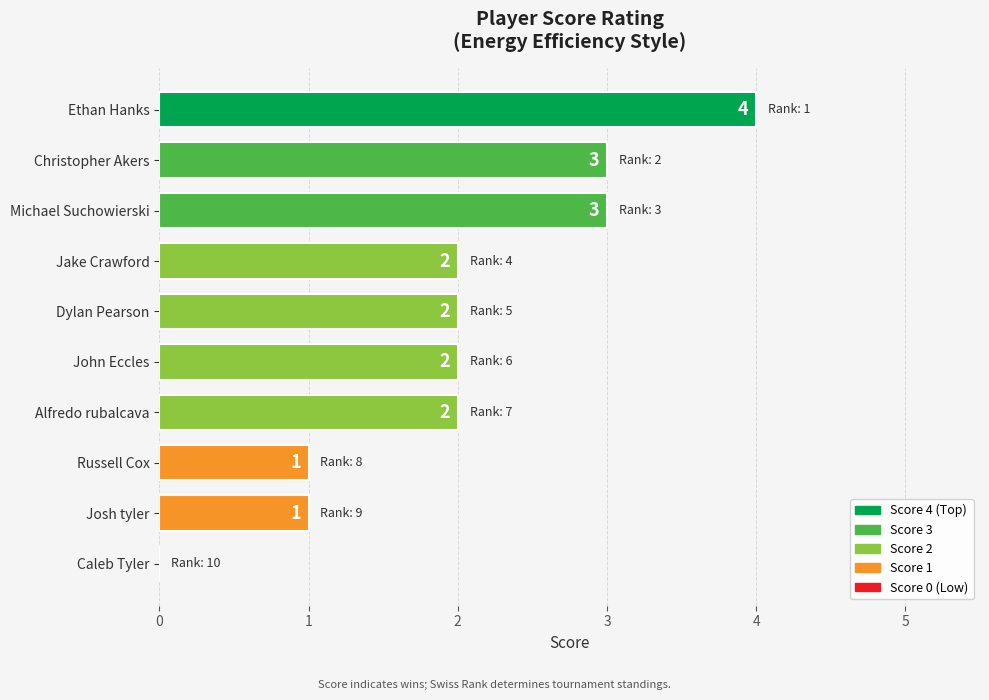

What is the greatest value displayed?

4